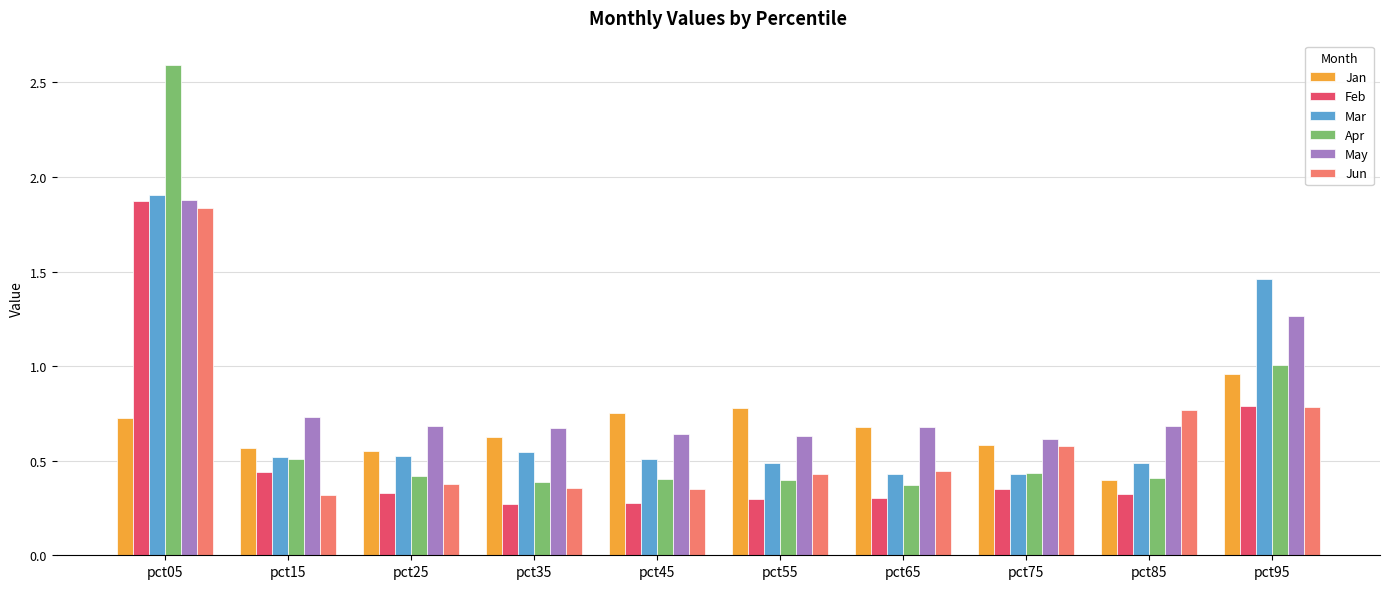

What is the sum of the Jan values at pct85 and pct65?

1.1